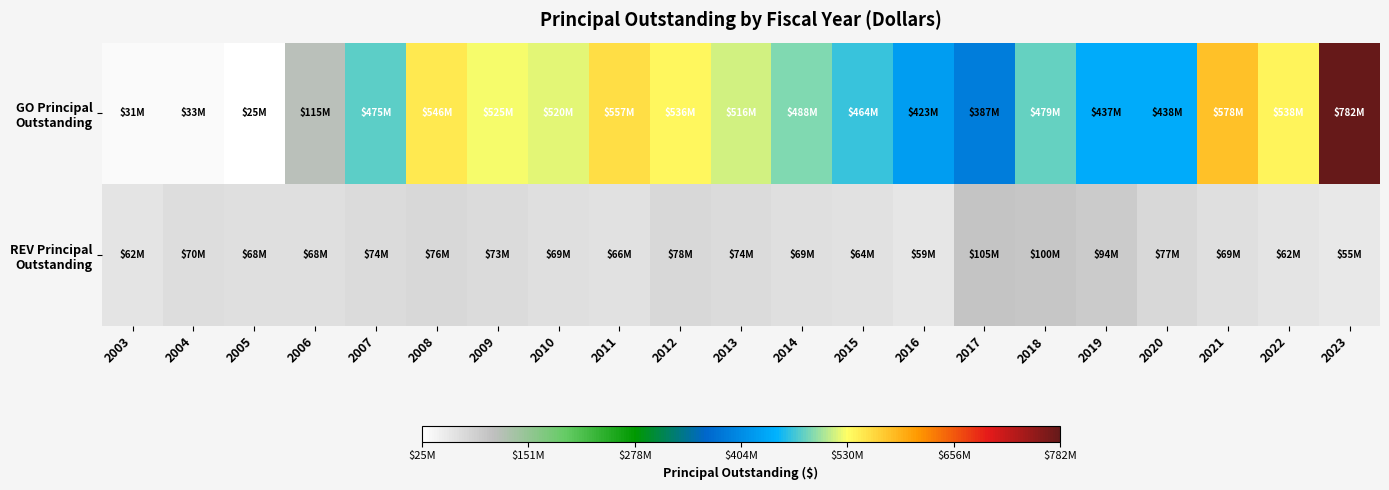

What is the smallest value displayed?

25298778.0